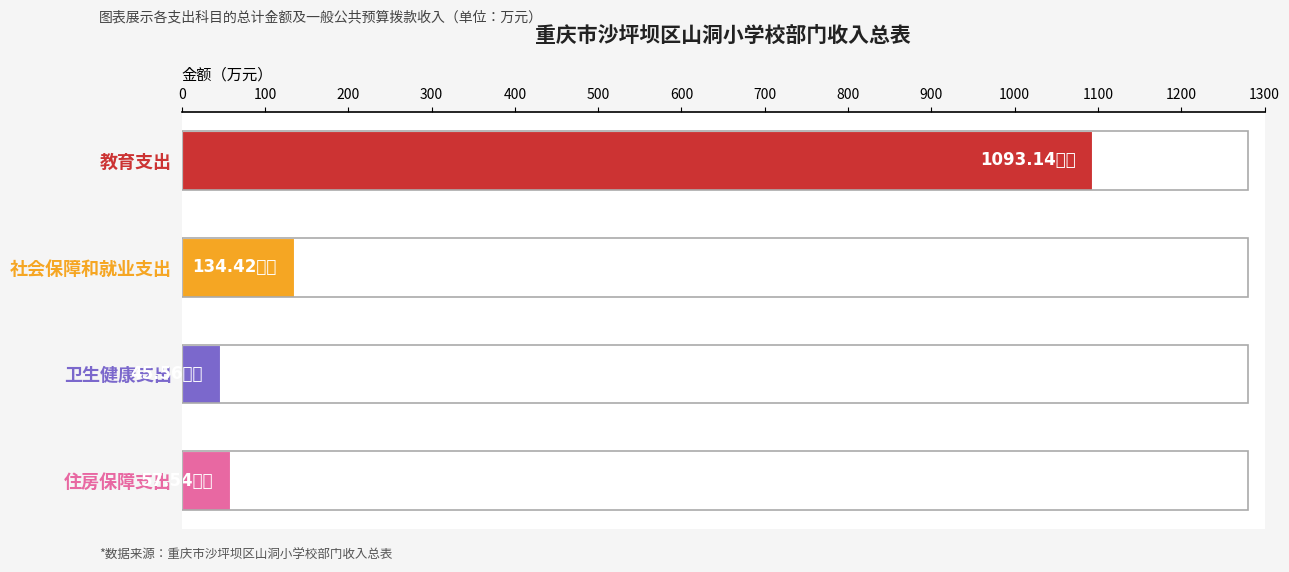

What is the smallest value displayed?

45.6